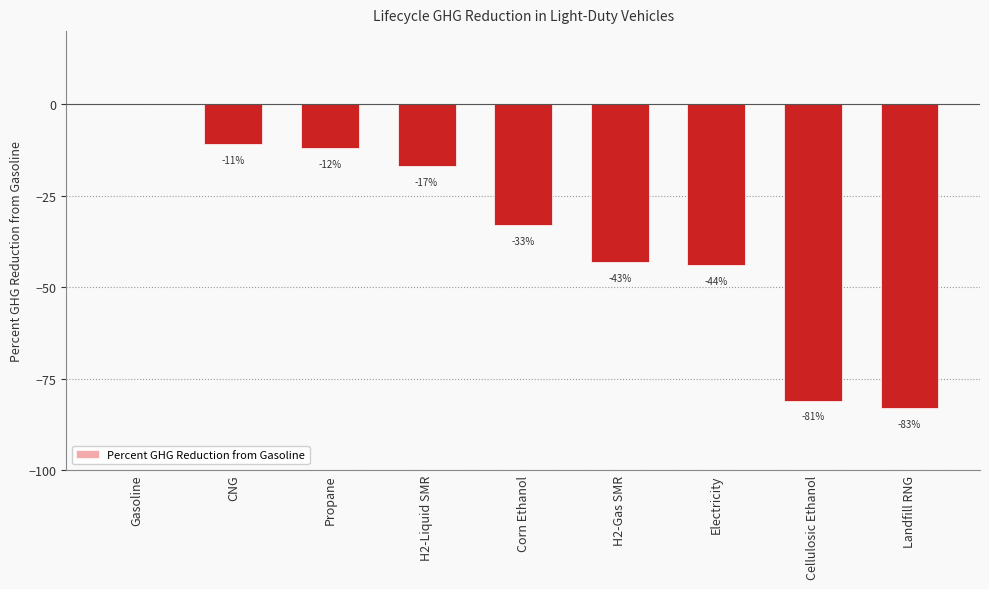

What is the sum of all values?

-324